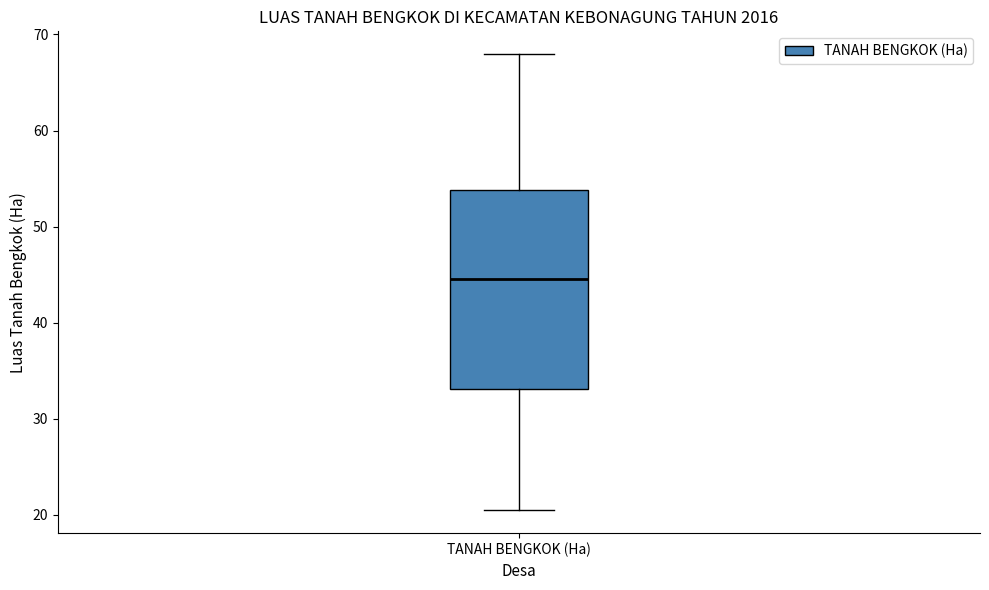

Where does the median line of the box for TANAH BENGKOK (Ha) sit on the y-axis? The values are not printed on the chart, so give them approximately, as read against the axis.

45